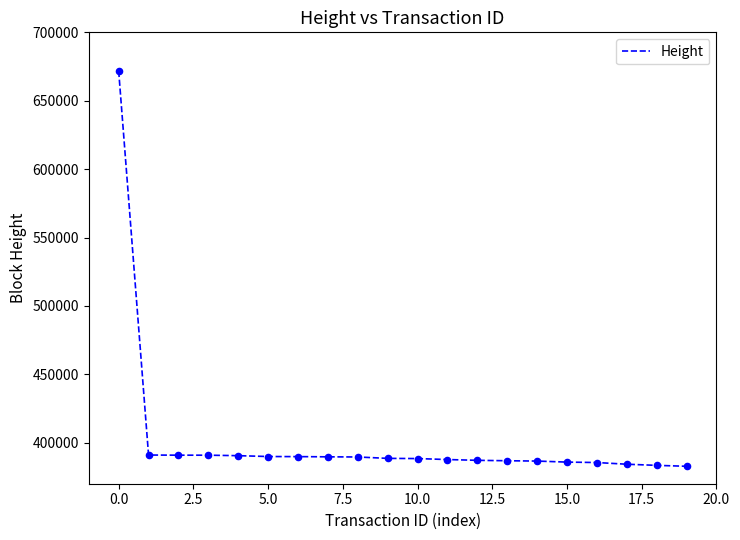

What is the difference between the maximum and minimum values?

289047